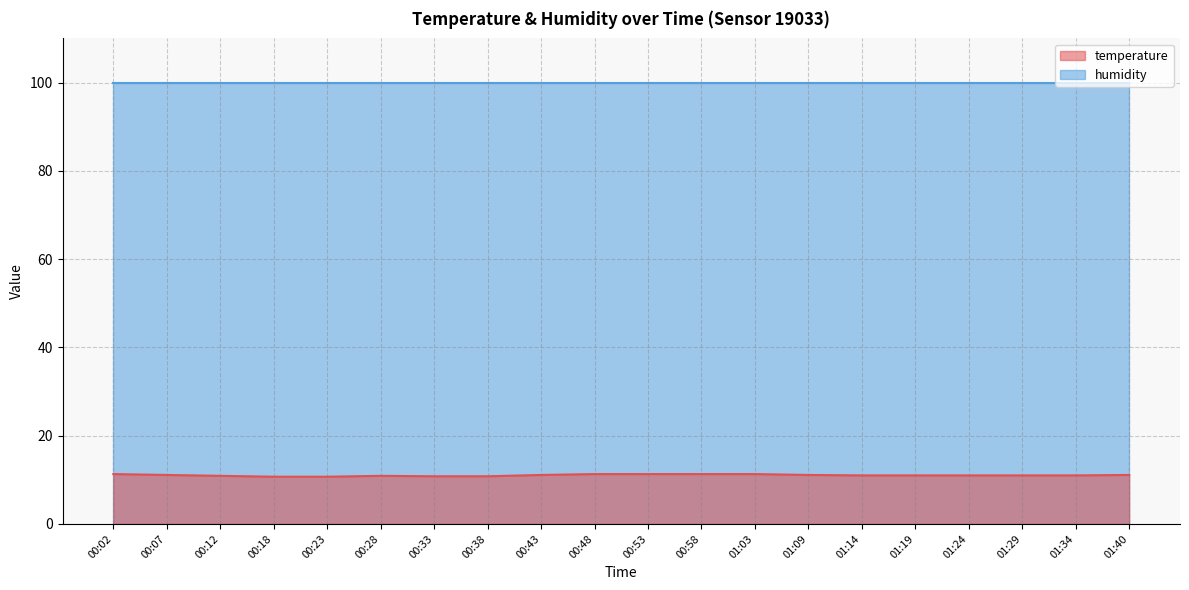

How many data points are less than 11?

6